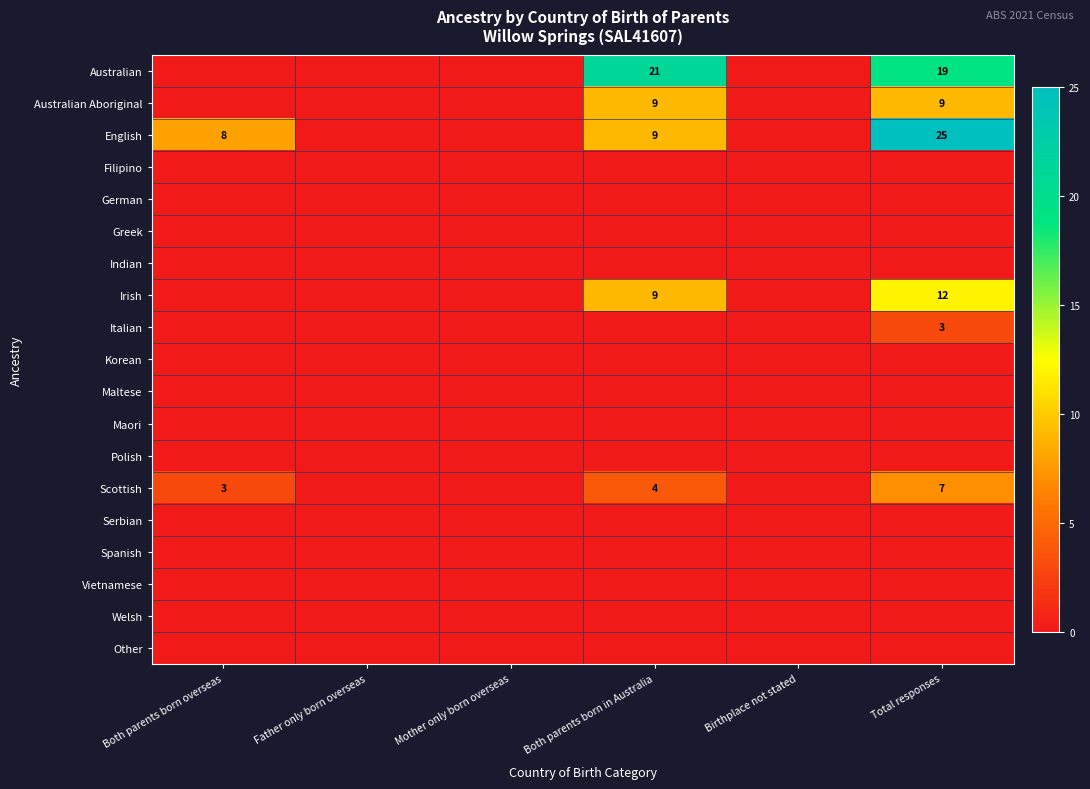

The value of Australian at Total responses is 5. True or false?

False